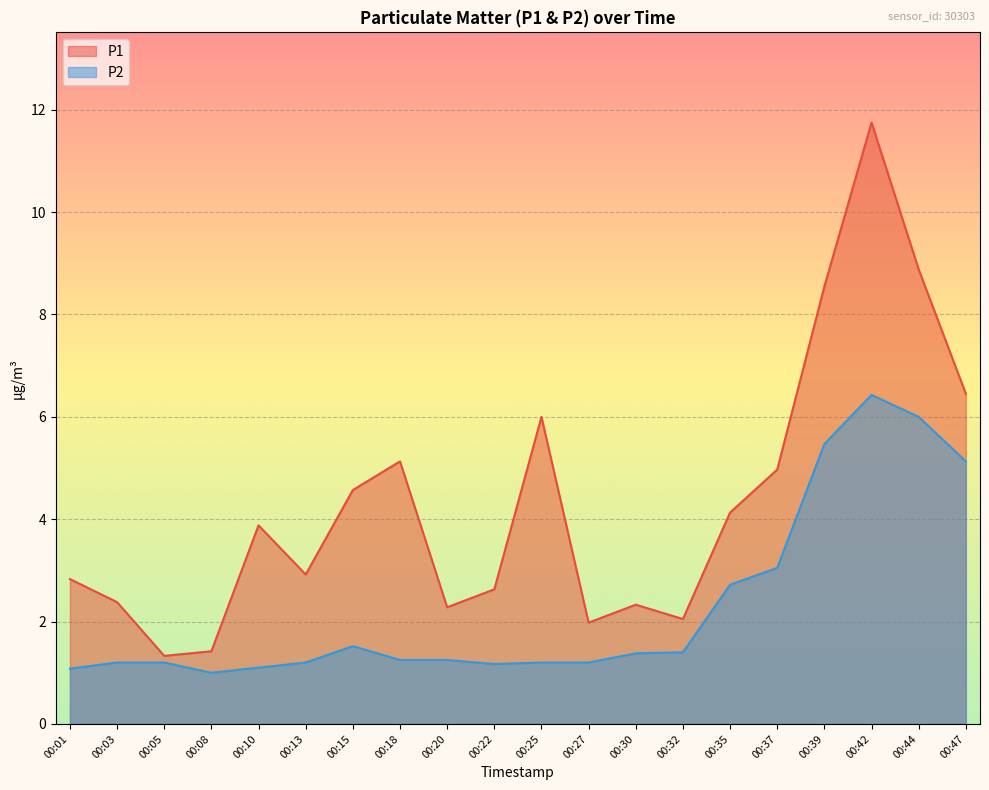

Is it true that P2 equals 0.3 at 00:08?

False